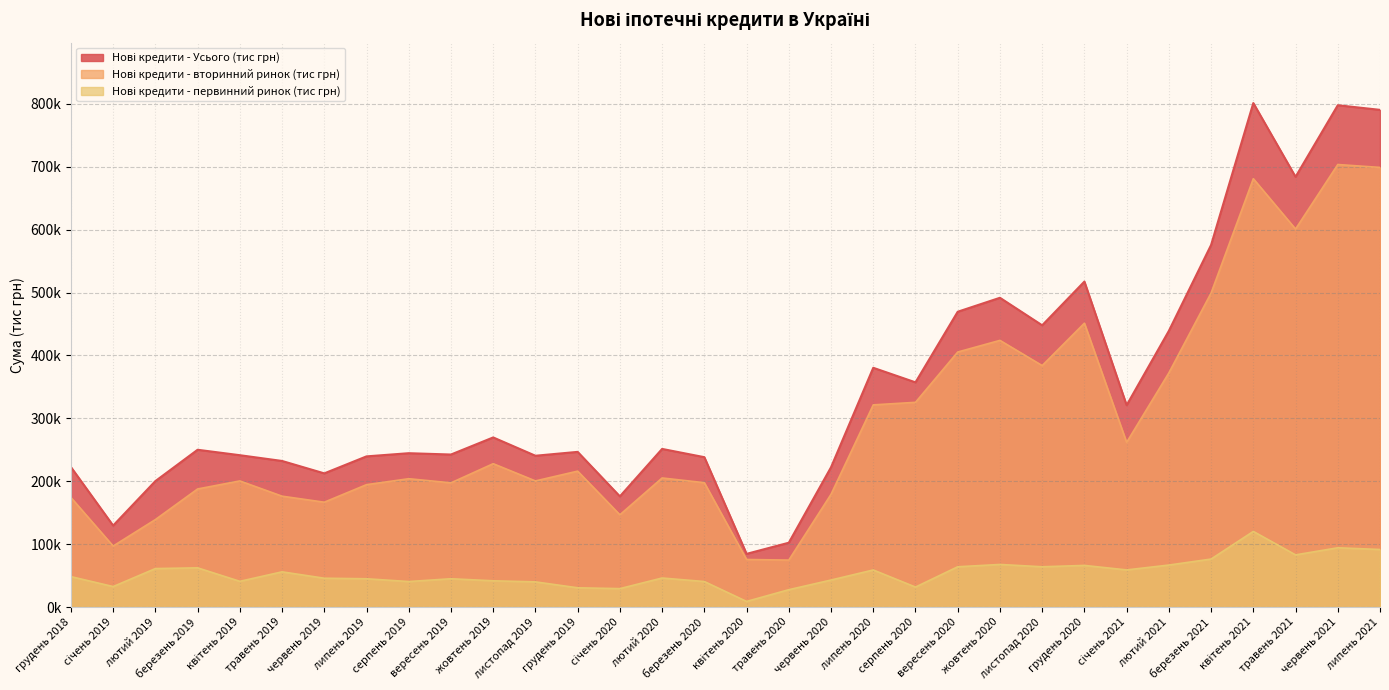

What is the approximate value of Нові кредити - вторинний ринок (тис грн) at серпень 2020?

325445.4